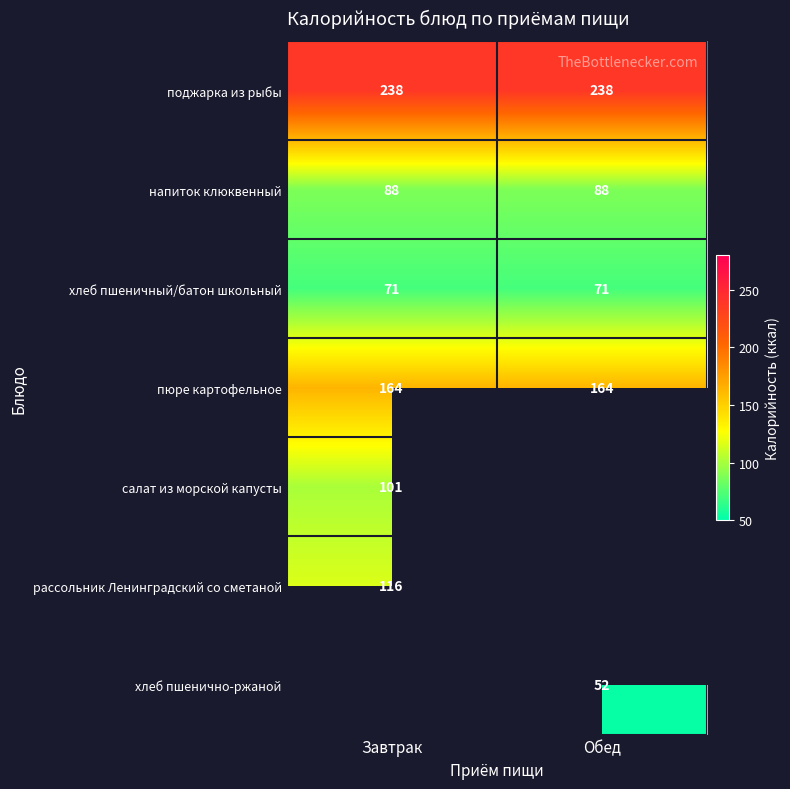

The поджарка из рыбы series shows 332 at Обед. True or false?

False